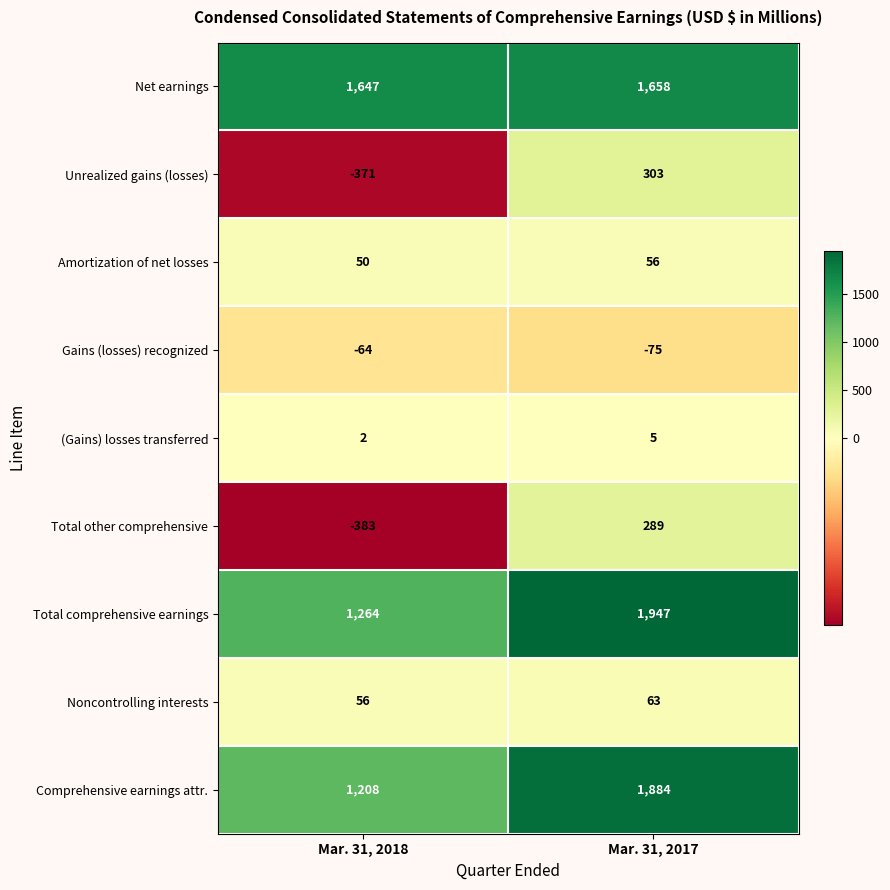

How many series are shown in this chart?

9